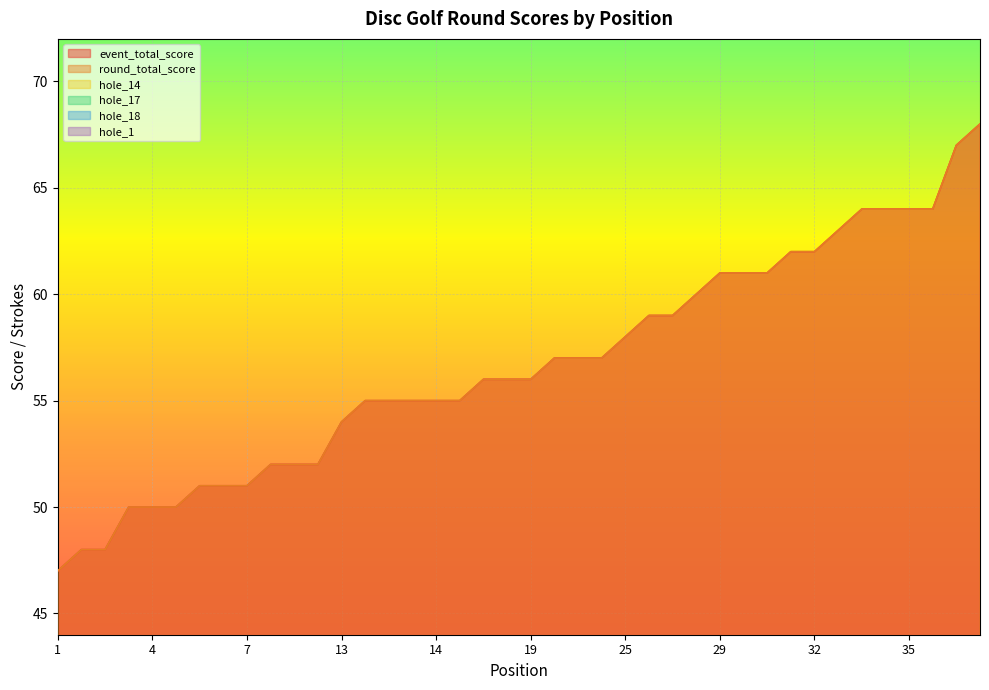

How many series are shown in this chart?

6